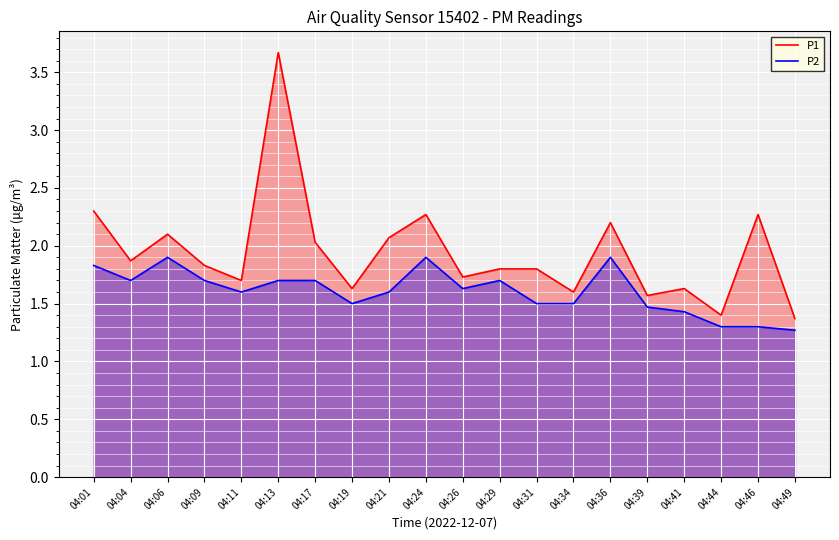

What is the difference between the maximum and minimum values in the P2 series?

0.6